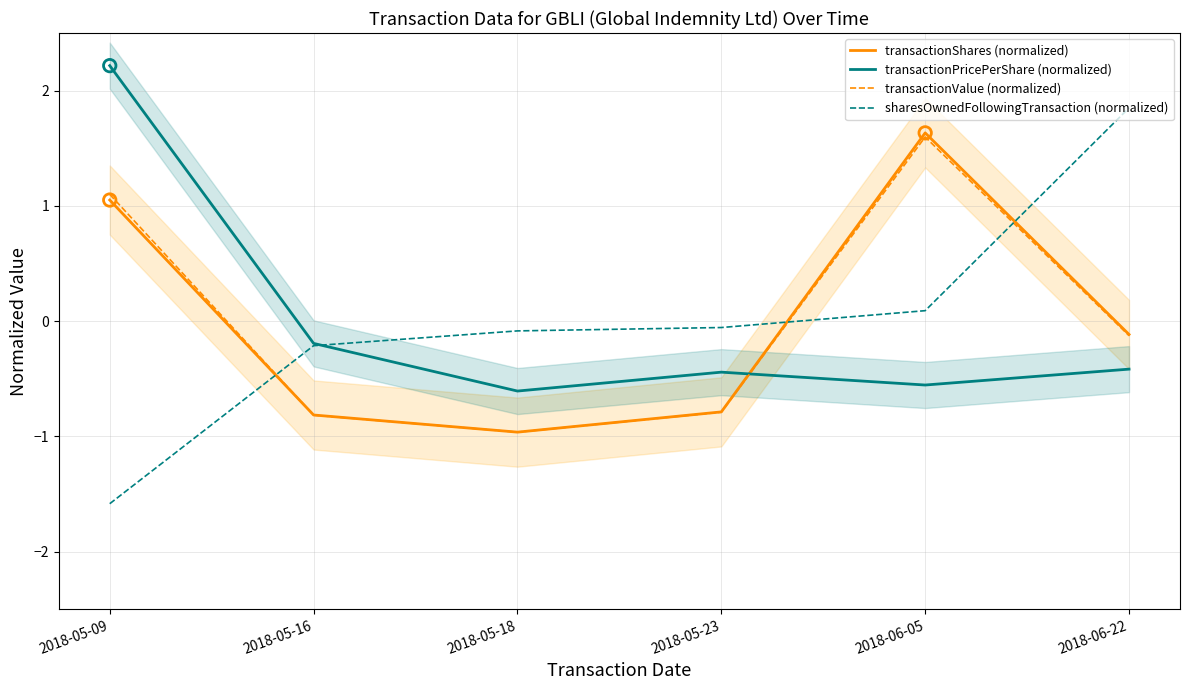

At which category is the sum across all series the highest?

2018-05-09